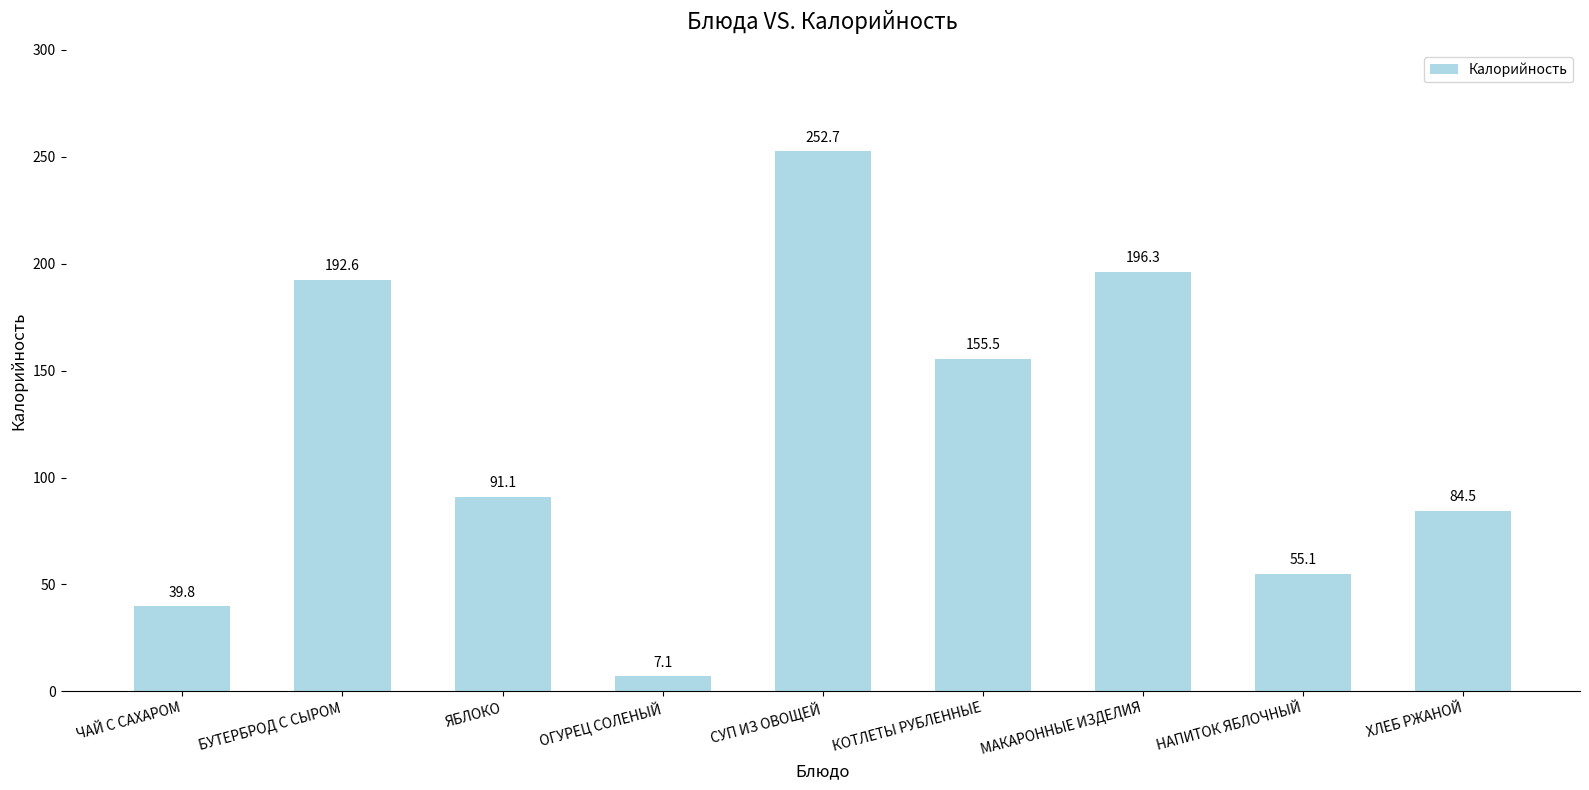

Reading right to left, list all the values displayed in this chart.

84.5	55.1	196.3	155.5	252.7	7.1	91.1	192.6	39.8